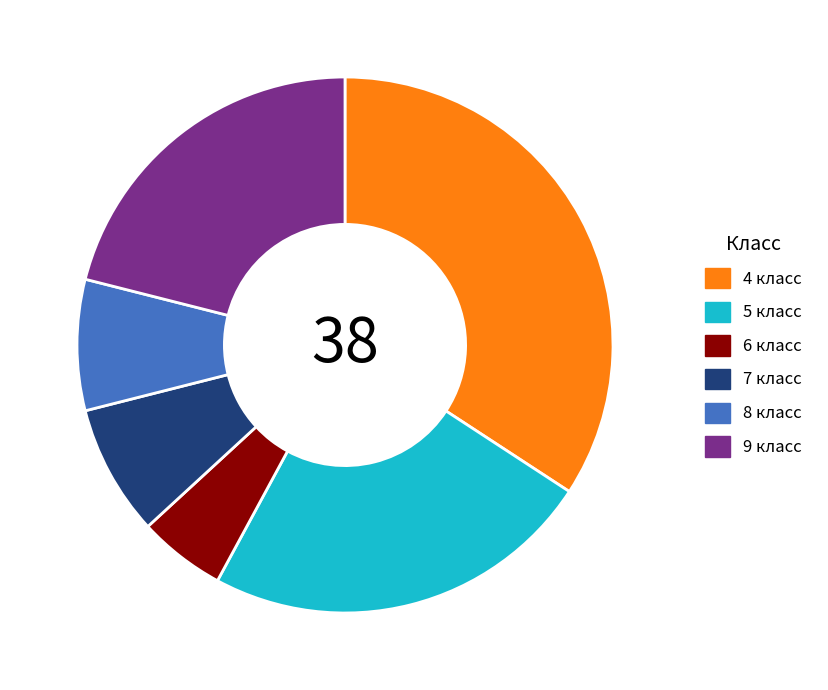

The 5 класс slice represents 24% of the pie. True or false?

True